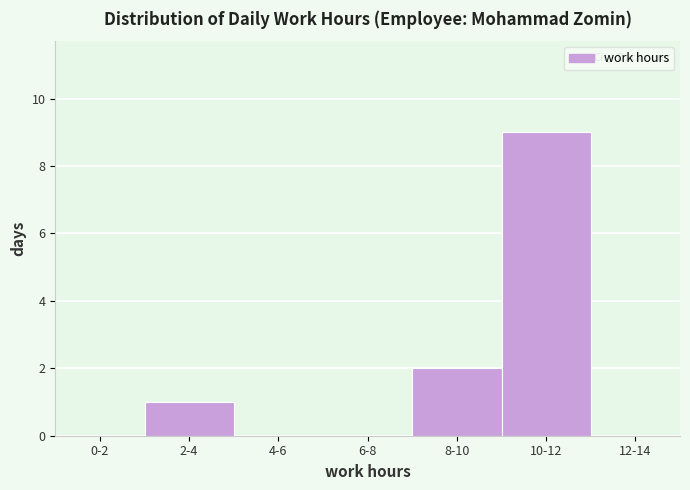

Reading left to right, transcribe all the data shown in this chart.

0-2=0	2-4=1	4-6=0	6-8=0	8-10=2	10-12=9	12-14=0